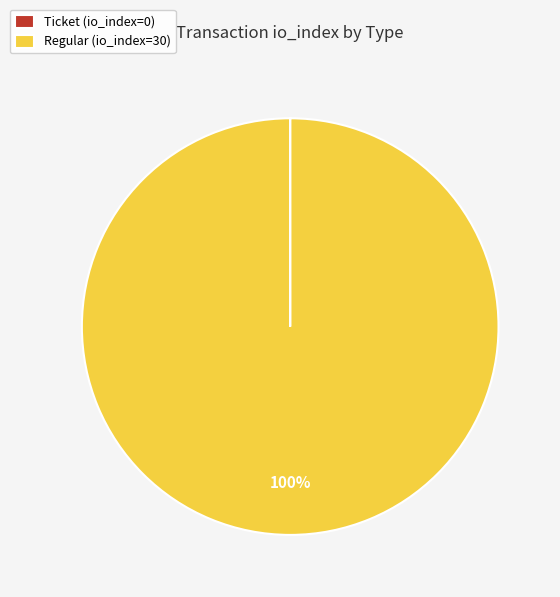

Which slice is the largest?

Regular (io_index=30)